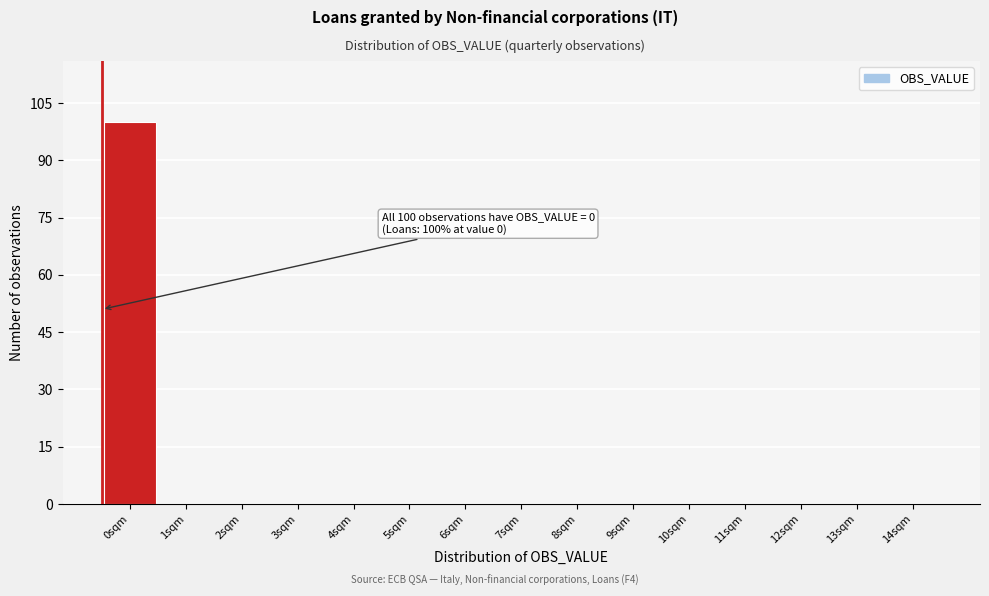

Reading left to right, transcribe all the data shown in this chart.

0sqm=100	1sqm=0	2sqm=0	3sqm=0	4sqm=0	5sqm=0	6sqm=0	7sqm=0	8sqm=0	9sqm=0	10sqm=0	11sqm=0	12sqm=0	13sqm=0	14sqm=0